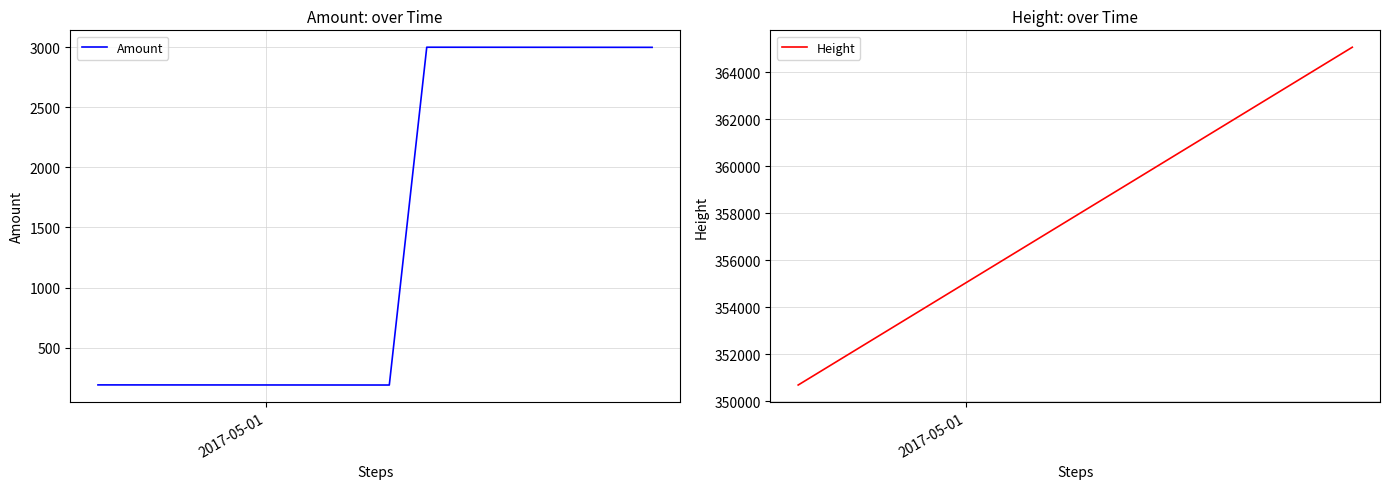

True or false: Height has more than 0 interior local peaks.

False